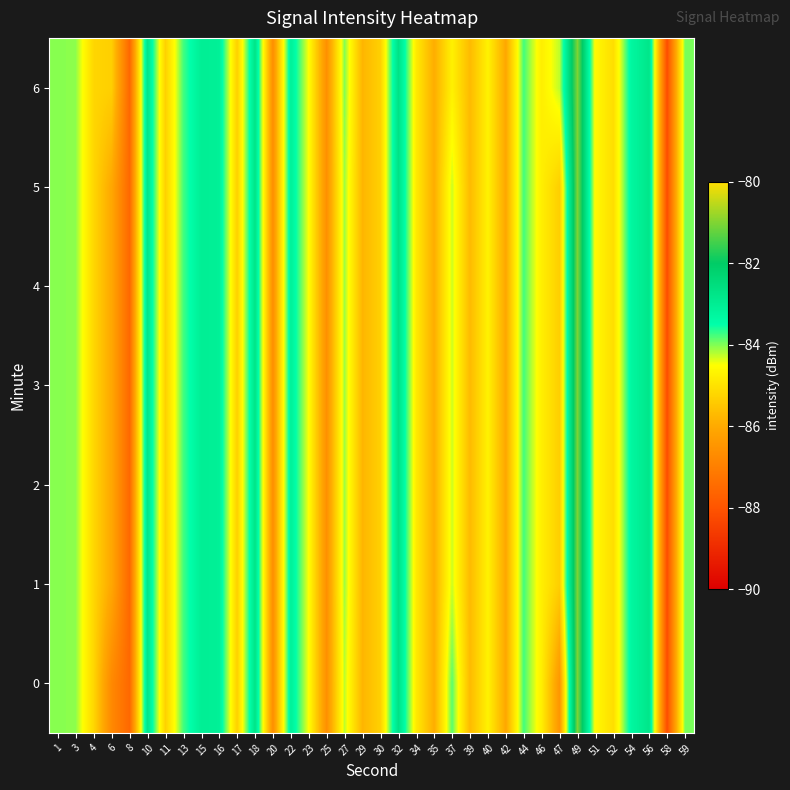

At which category is the sum across all series the highest?

49